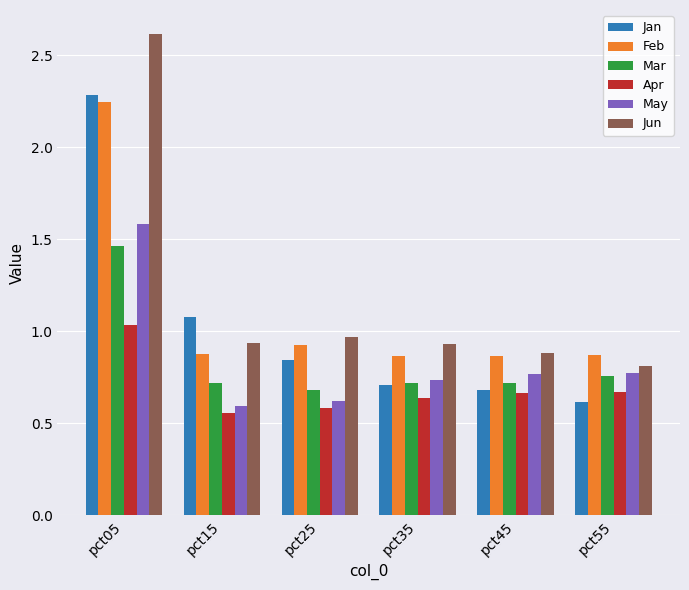

What is the sum of all Jan values?

6.2